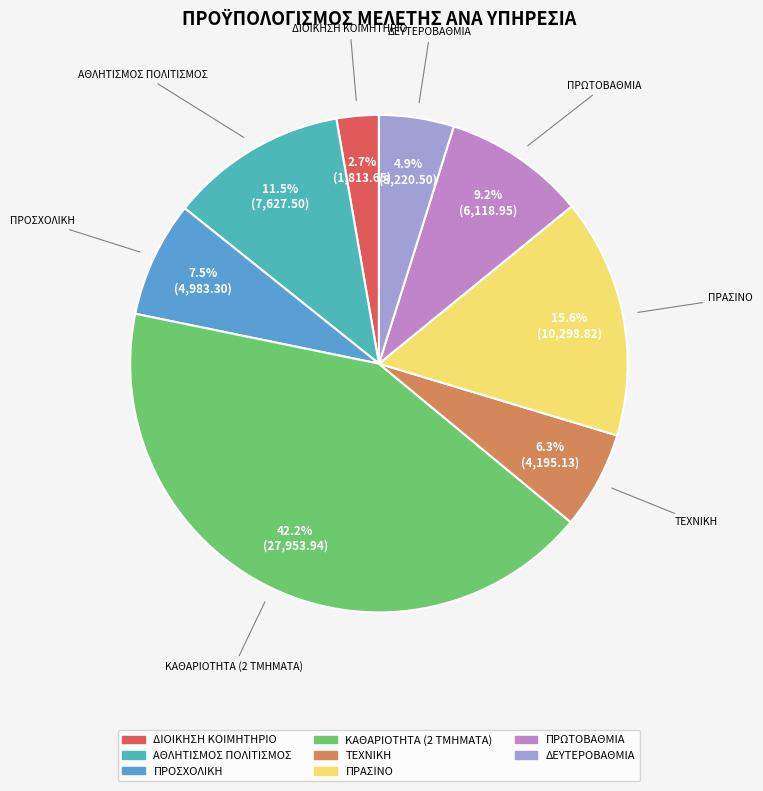

What is the smallest slice in the pie chart?

ΔΙΟΙΚΗΣΗ ΚΟΙΜΗΤΗΡΙΟ